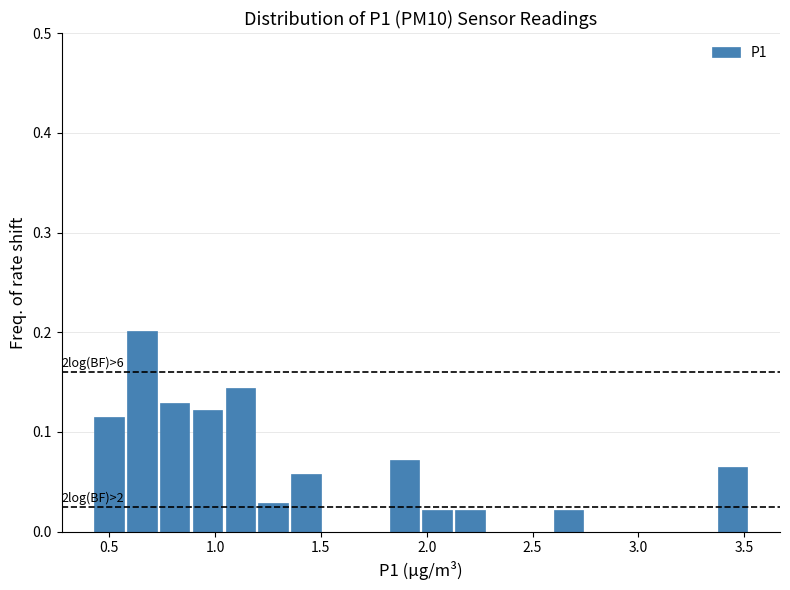

Read against the x-axis, roughly where is the centre of the tallest bar?

0.65